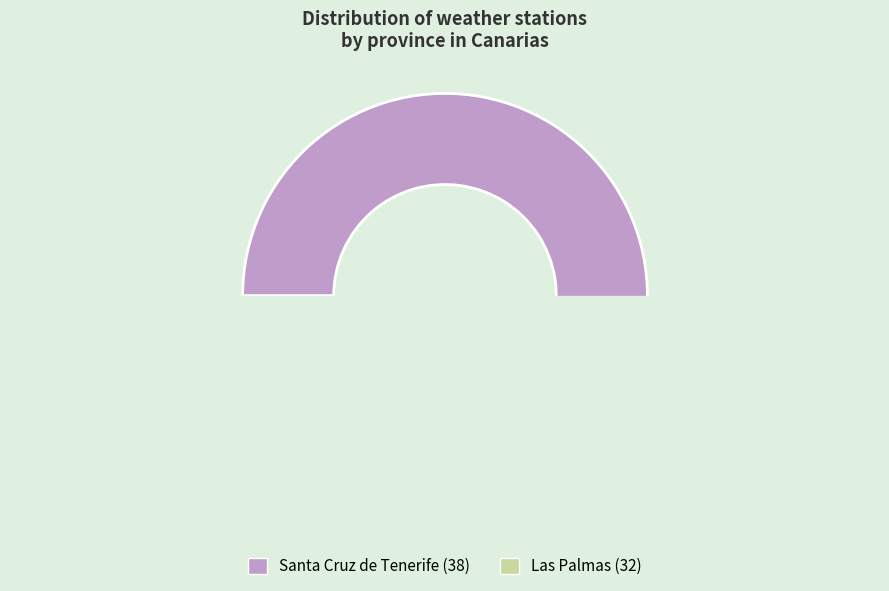

What percentage do Santa Cruz de Tenerife and Las Palmas together represent?

100.0%